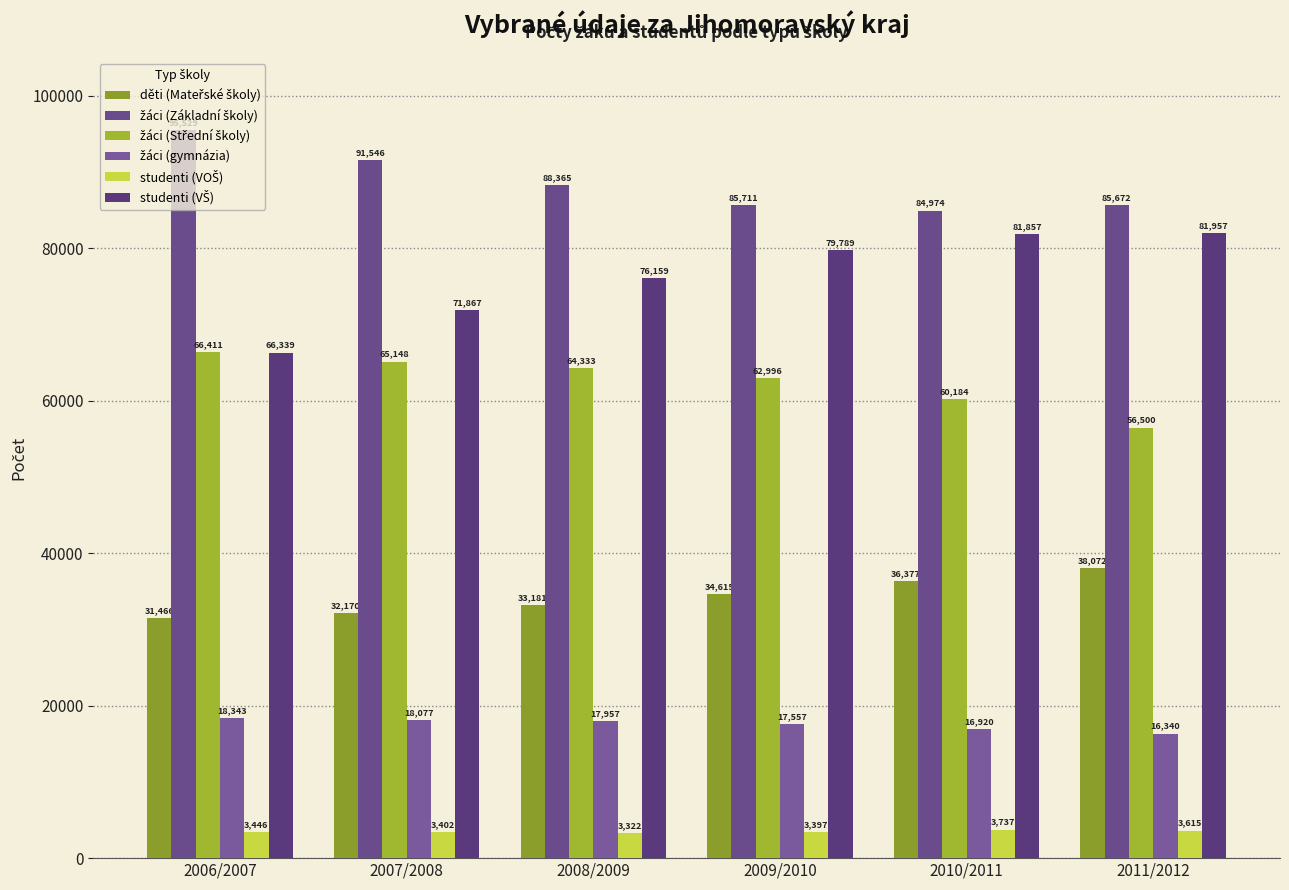

Between 2008/2009 and 2010/2011, which series saw the biggest shift?

studenti (VŠ)